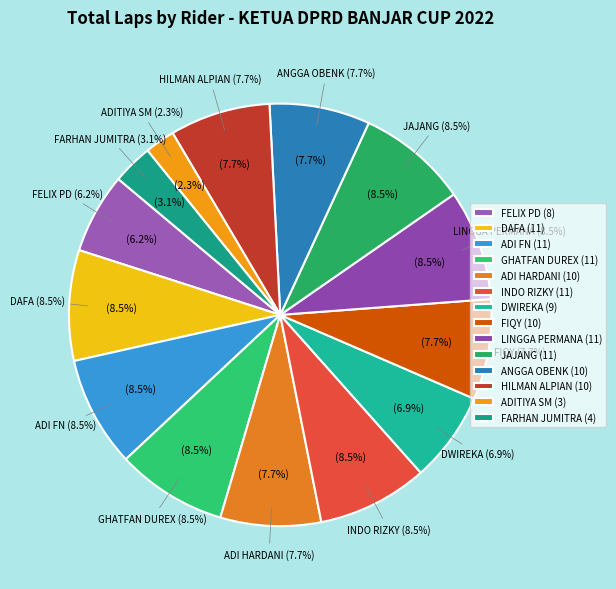

Which category has the smallest portion of the pie?

ADITIYA SM